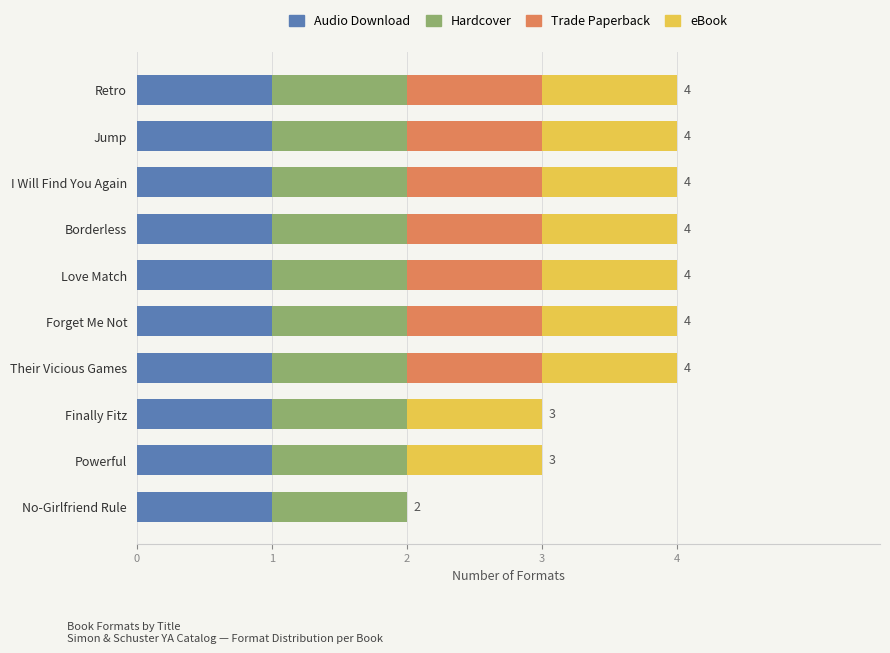

Count the number of data series in this chart.

4